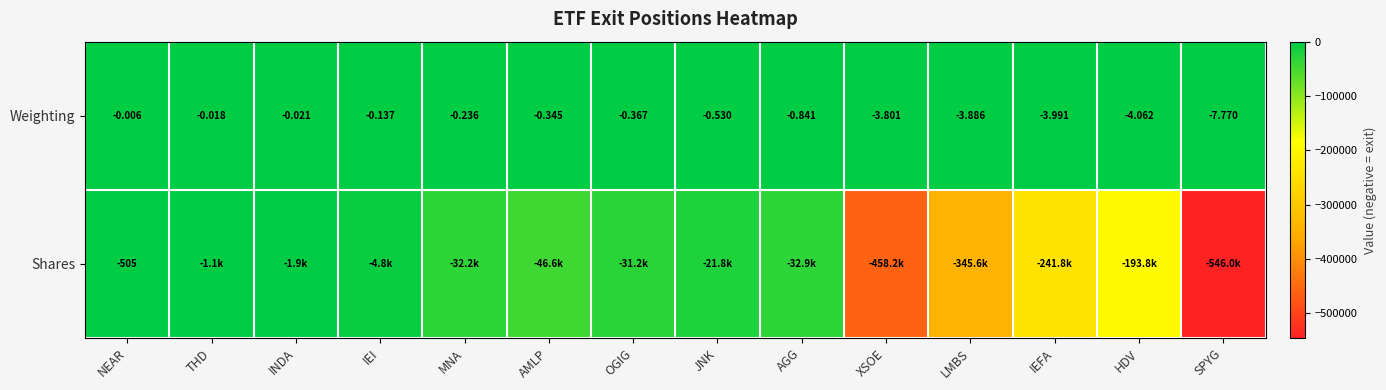

What is the average value of the Weighting series?

-1.9